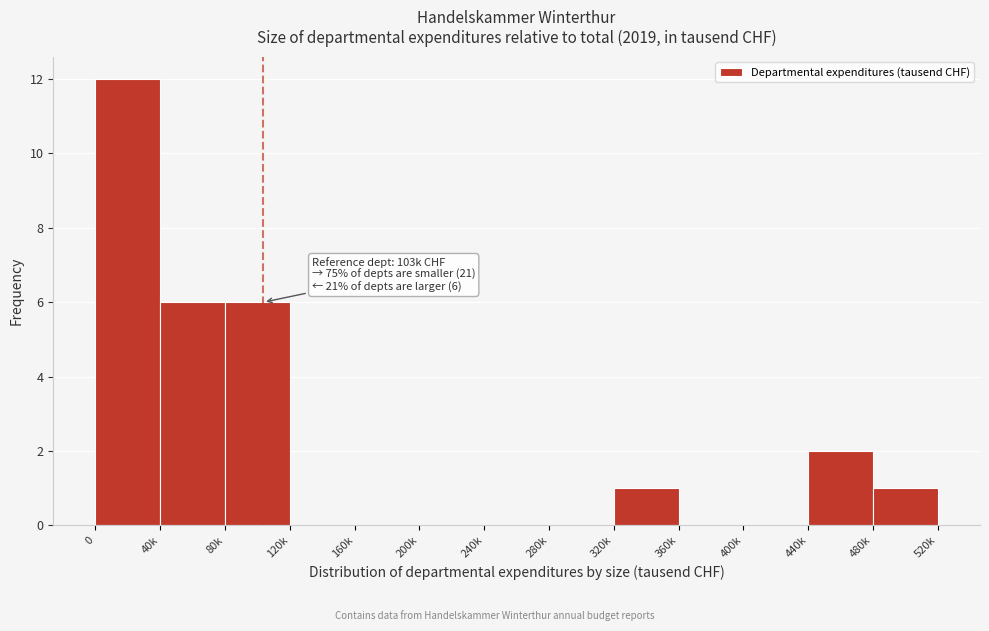

Reading left to right, what are all the values shown in this chart?

0=12	40k=6	80k=6	120k=0	160k=0	200k=0	240k=0	280k=0	320k=1	360k=0	400k=0	440k=2	480k=1